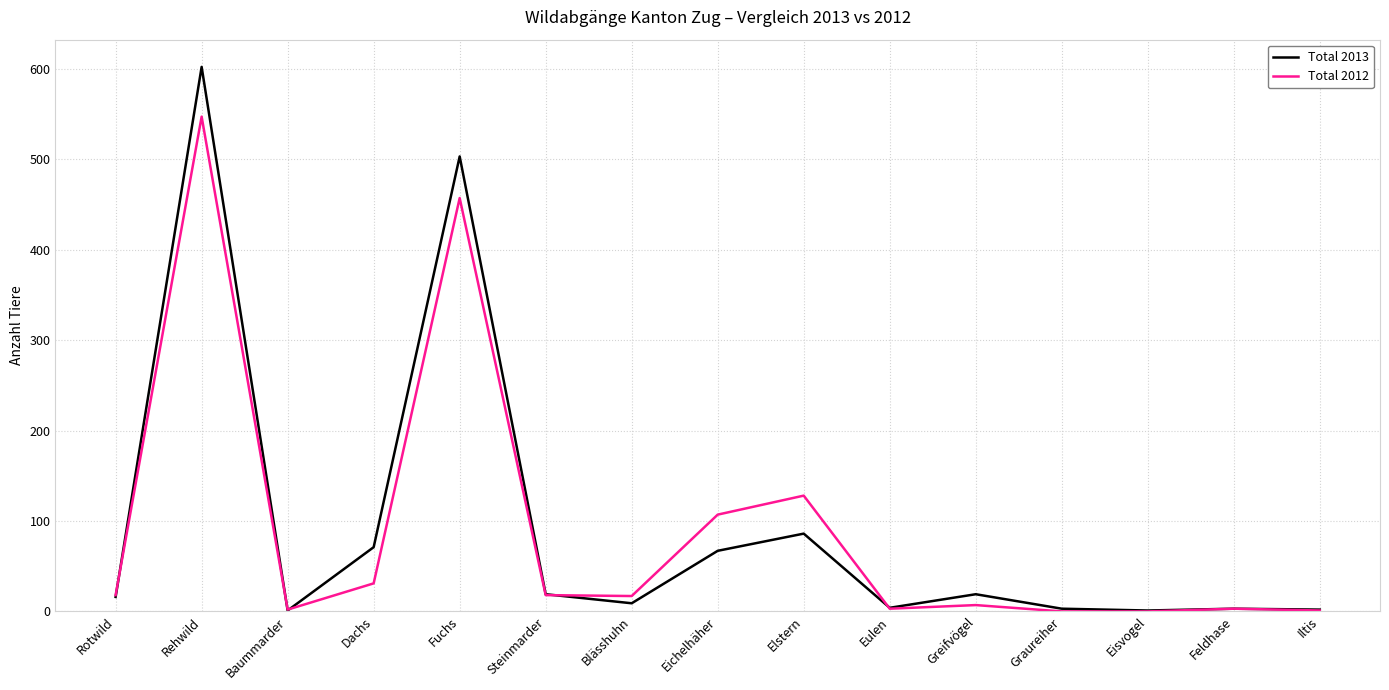

At which category does the chart reach its peak across all series?

Rehwild